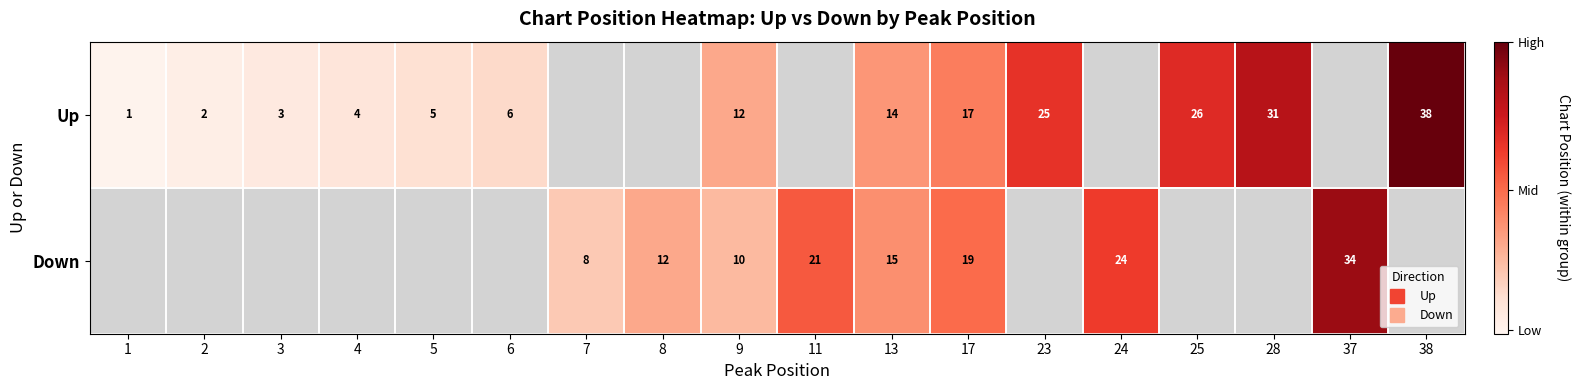

Between 9 and 3, which is larger?

9